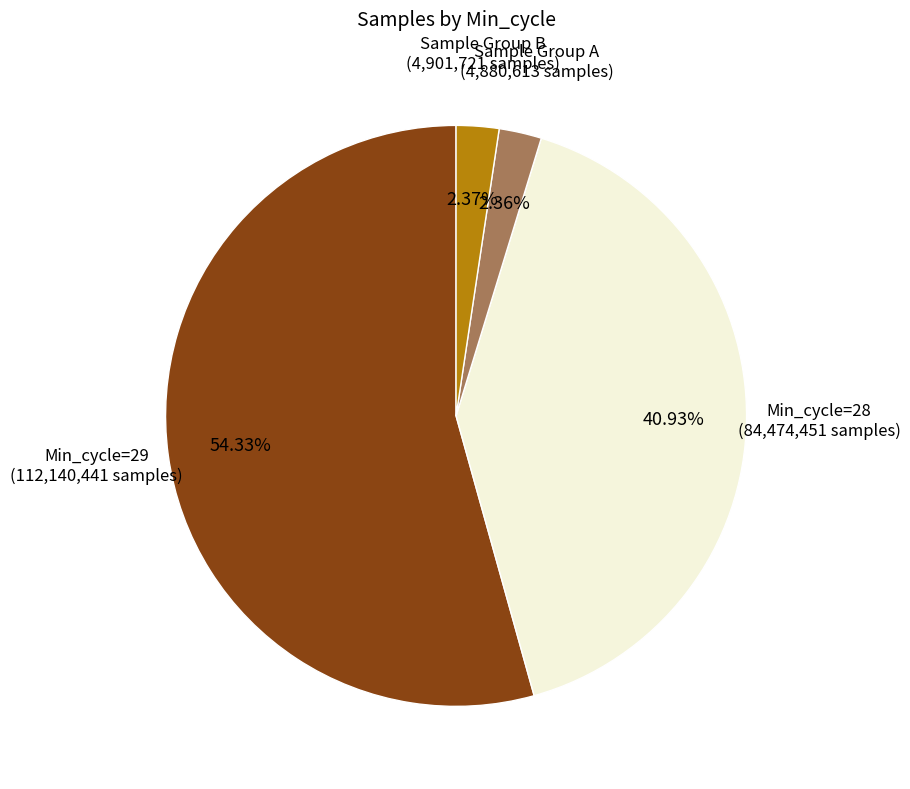

How many slices are in this pie chart?

4